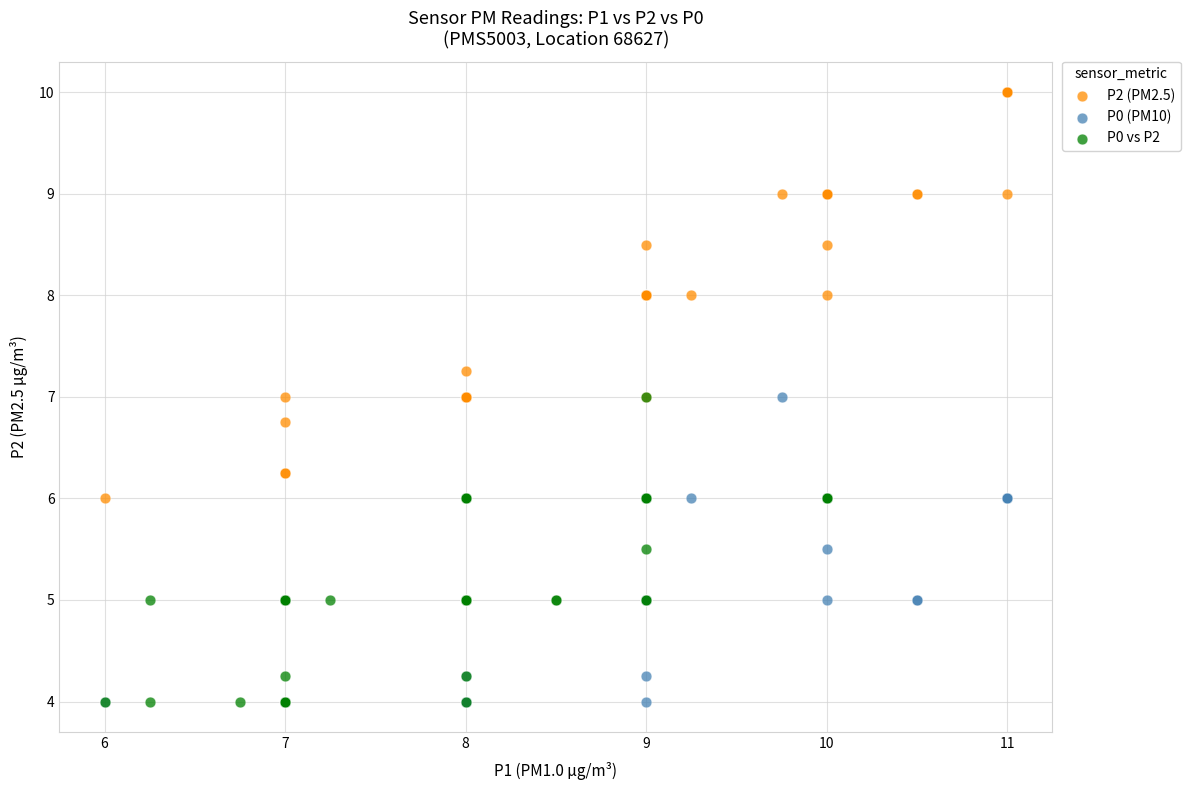

Which series contains the highest Y value?

P2 (PM2.5)